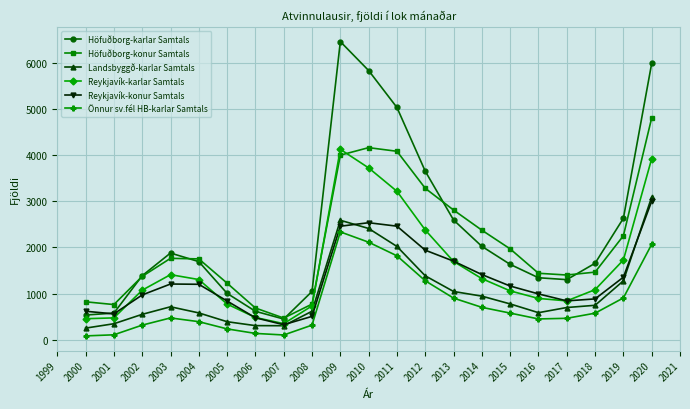

What is the value of the Landsbyggð-karlar Samtals point at the 9th from the left?

615